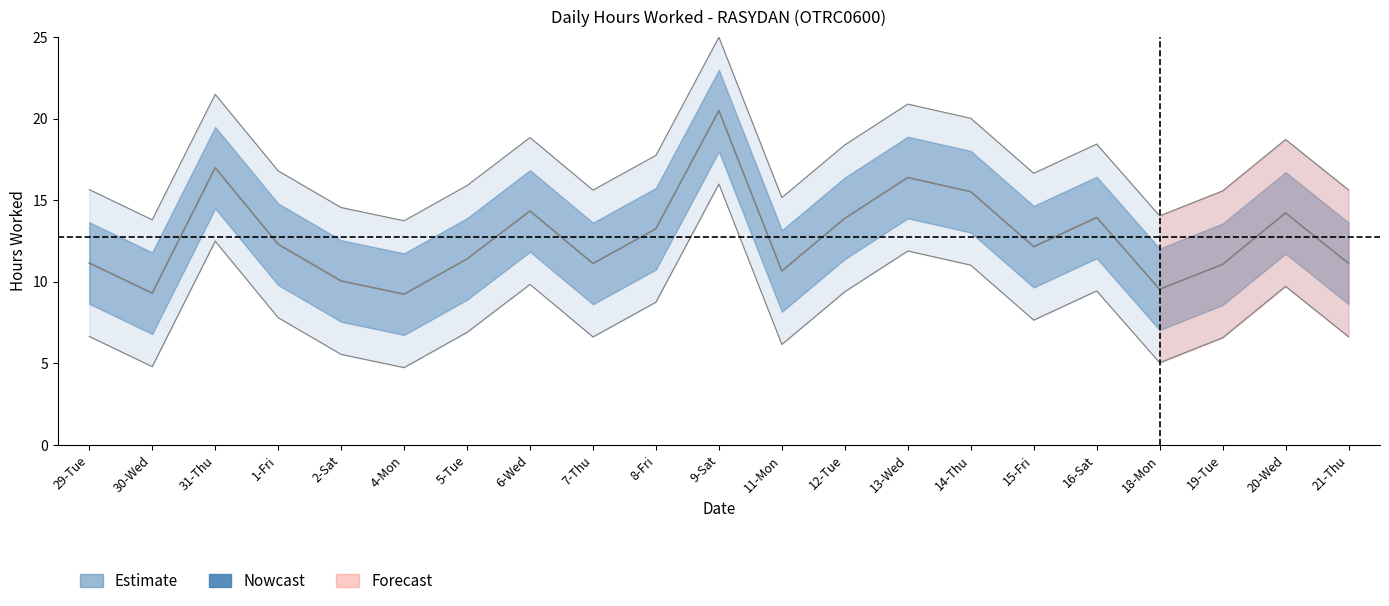

How many interior local valleys (lower than both neighbors) does the data have?

6